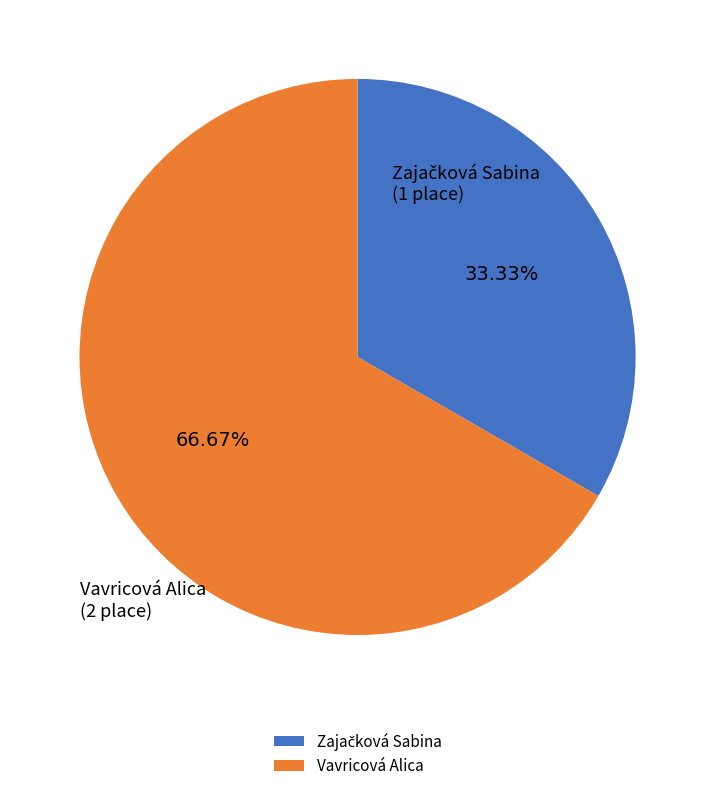

Which category accounts for the majority?

Vavricová Alica